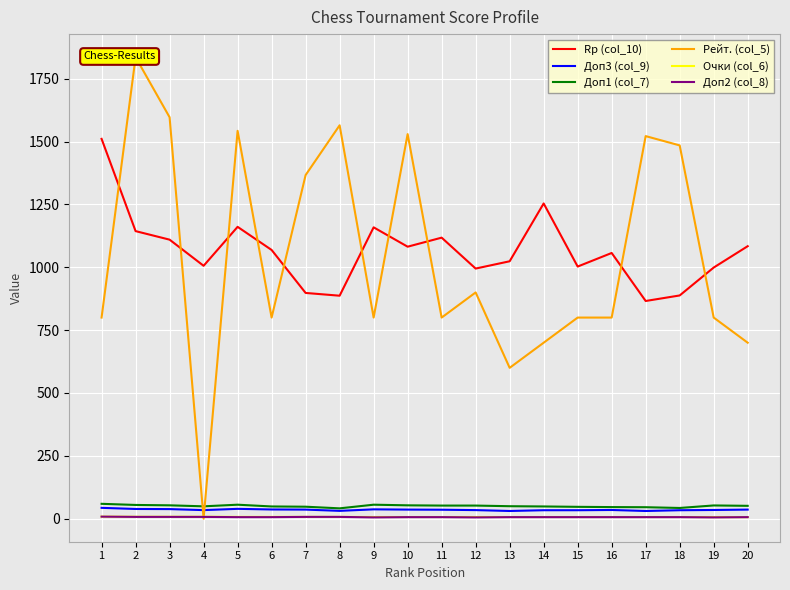

What is the average value of the Доп3 (col_9) series?

35.2